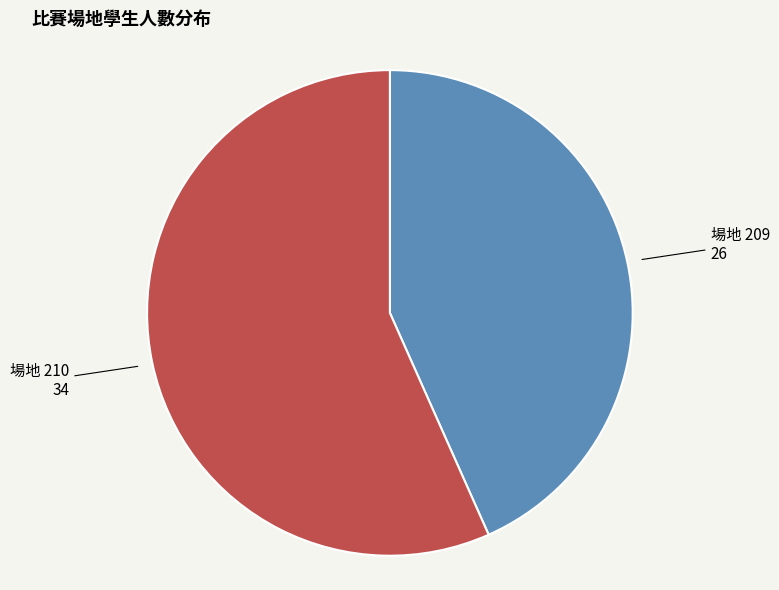

Is there any slice that represents more than half of the pie?

Yes